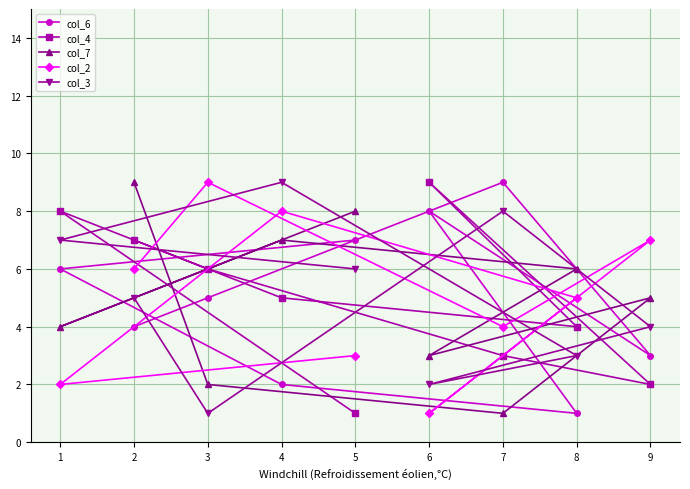

The value of col_2 at 5 is 7. True or false?

False